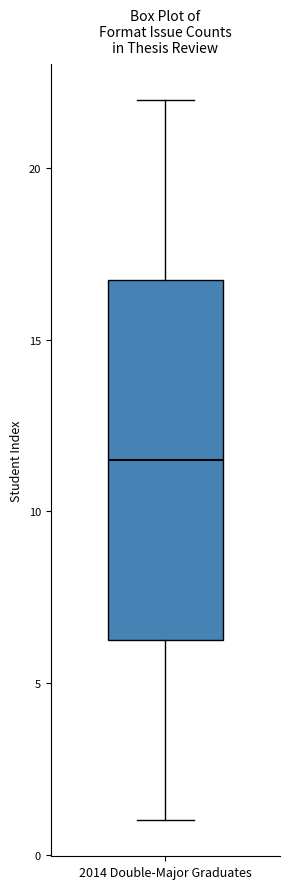

Where is the upper edge of the box for 2014 Double-Major Graduates on the y-axis? The values are not printed on the chart, so give them approximately, as read against the axis.

17.0